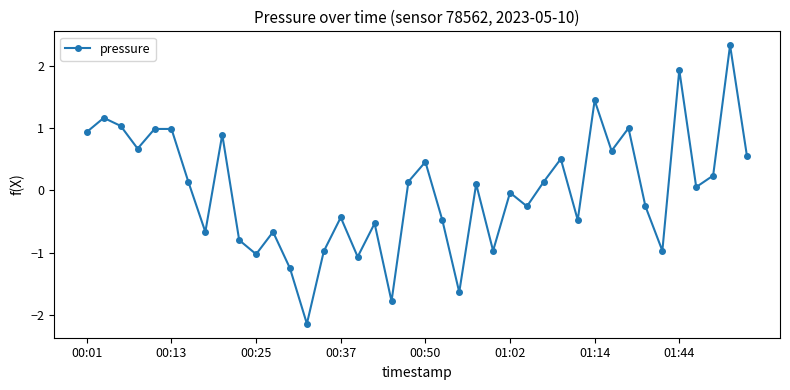

What is the value of the 30th point from the left?

-0.5